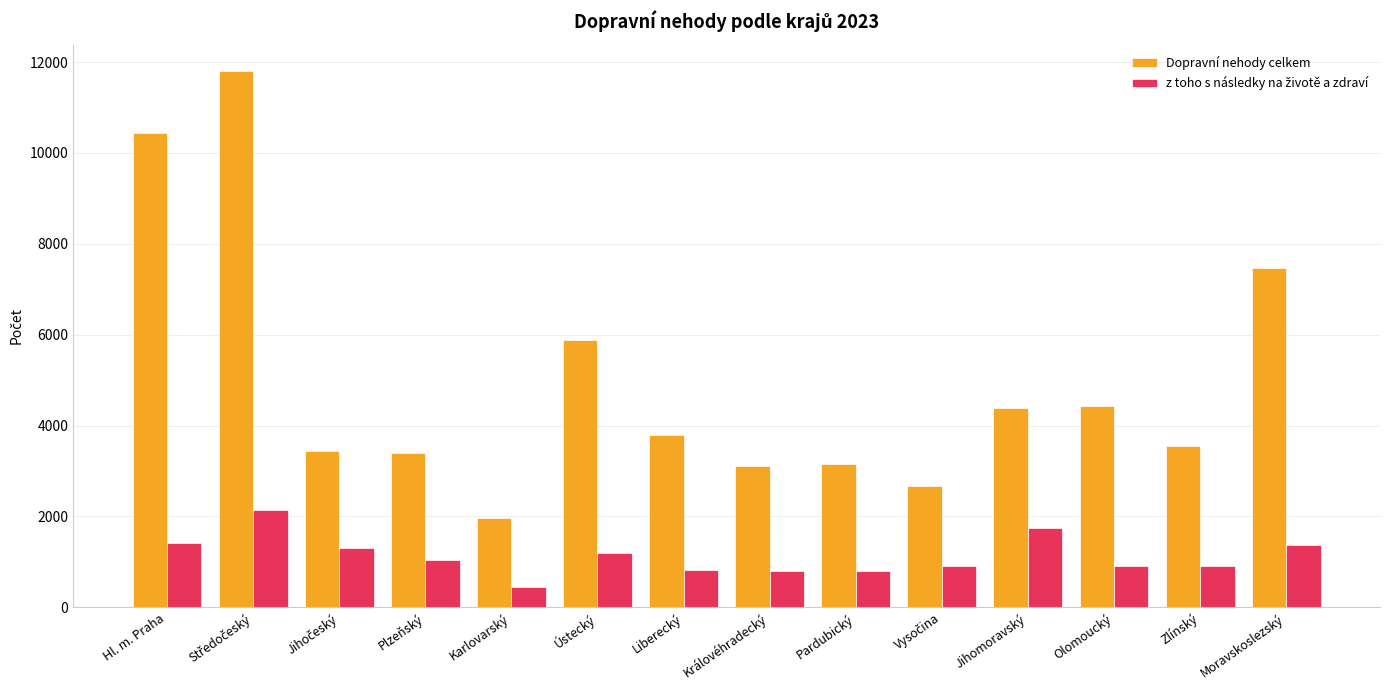

What is the sum of all Dopravní nehody celkem values?

69464